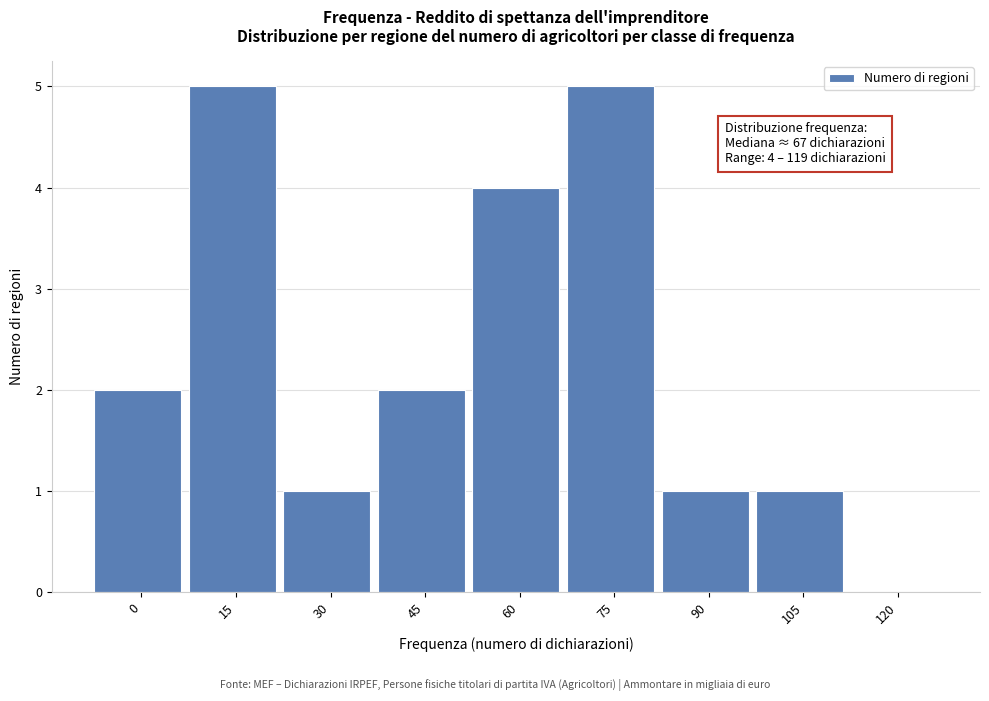

Reading left to right, list all the values displayed in this chart.

0=2	15=5	30=1	45=2	60=4	75=5	90=1	105=1	120=0